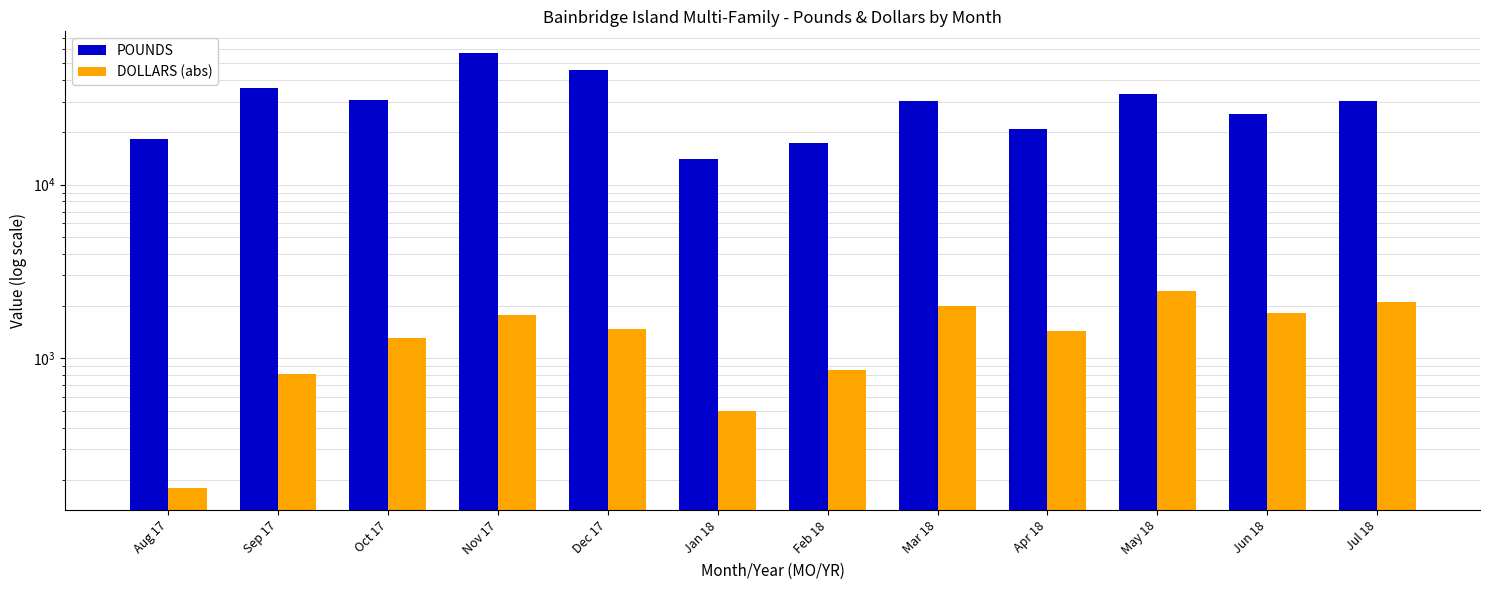

Which series has the widest spread of values?

POUNDS